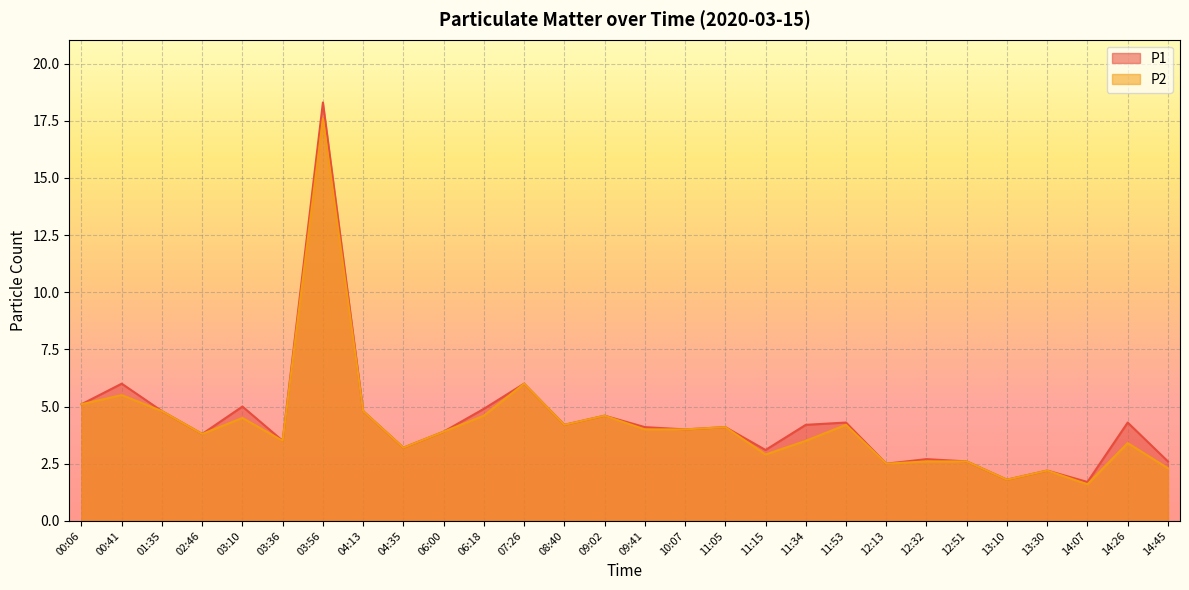

How many data points in P1 are less than 4?

12